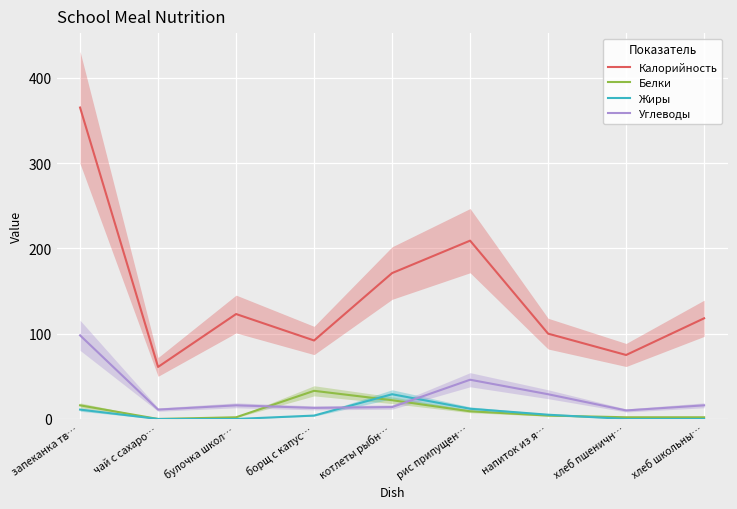

How many interior local valleys does the Углеводы series have?

3